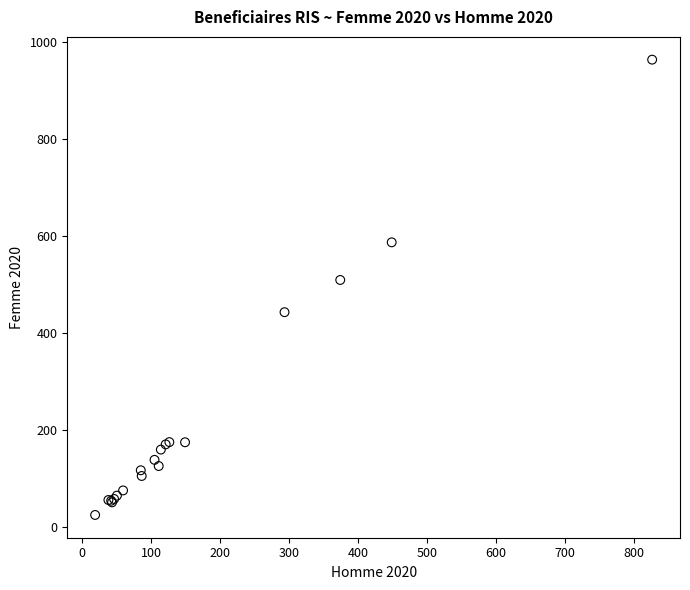

What Y value in the scatter plot is closest to 494?

509.8